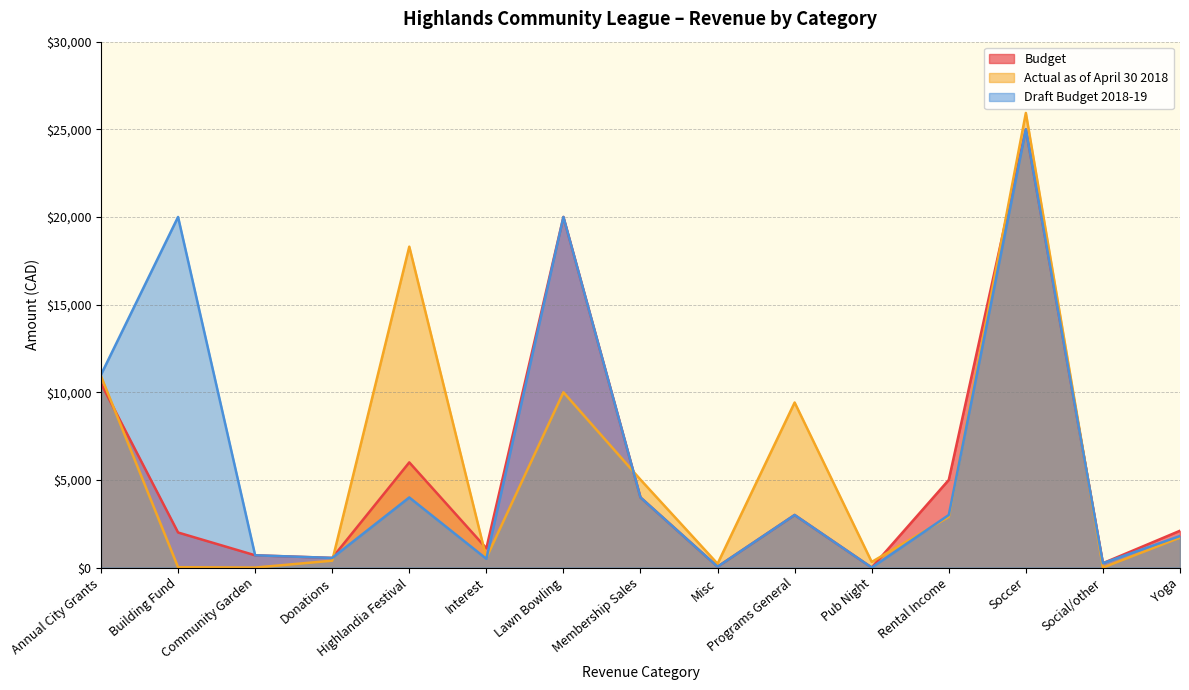

Between which two adjacent categories do Draft Budget 2018-19 and Actual as of April 30 2018 first intersect?

Donations and Highlandia Festival